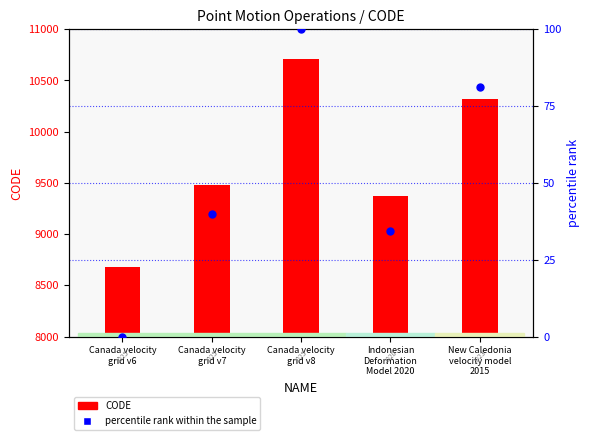

At how many categories does at least one series exceed 3855?

5